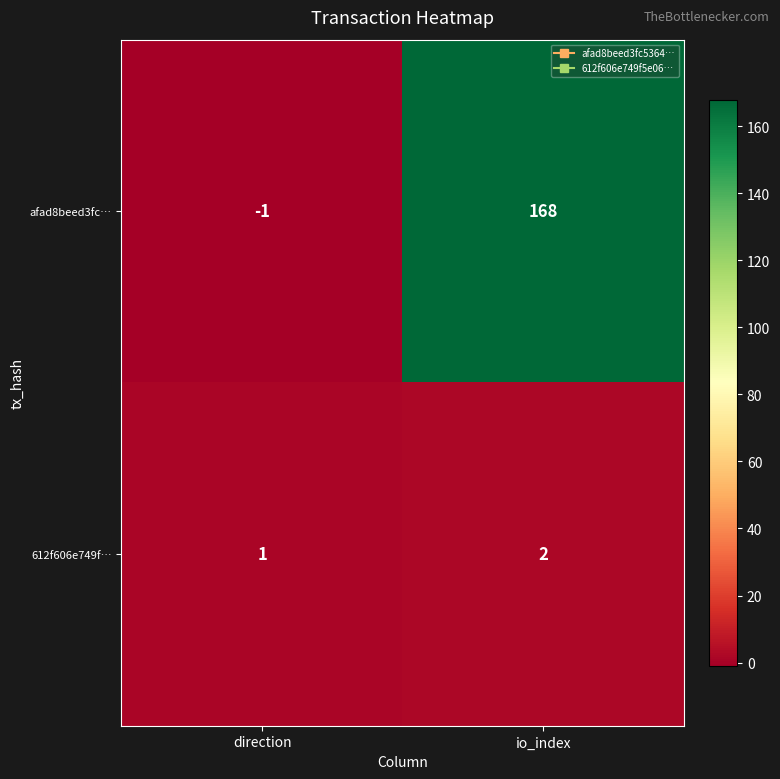

At which label is 612f606e749f… closest to 1?

direction